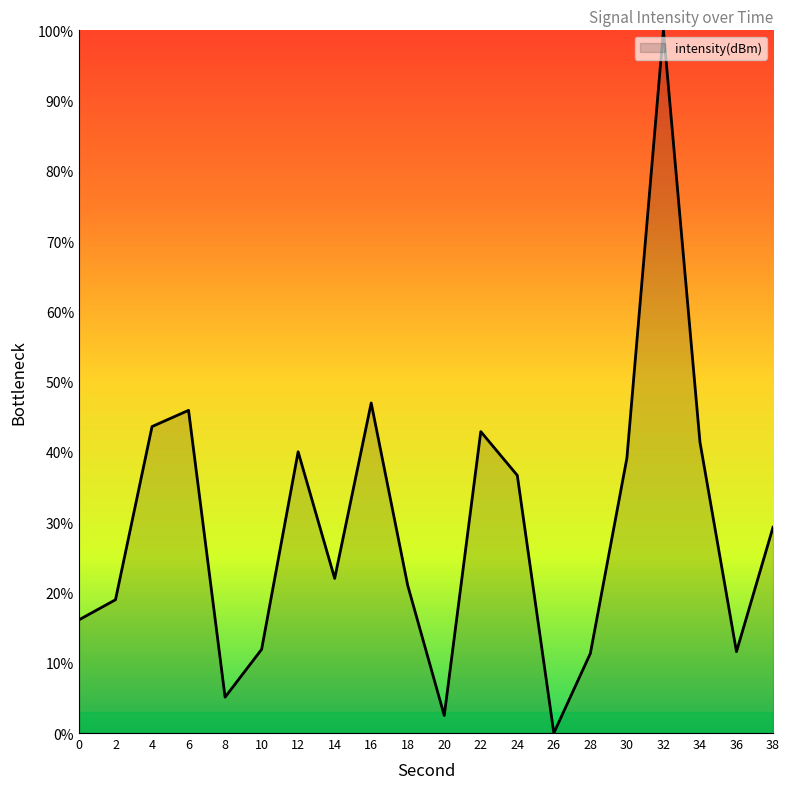

What is the change in value from 14 to 30?

+17.1